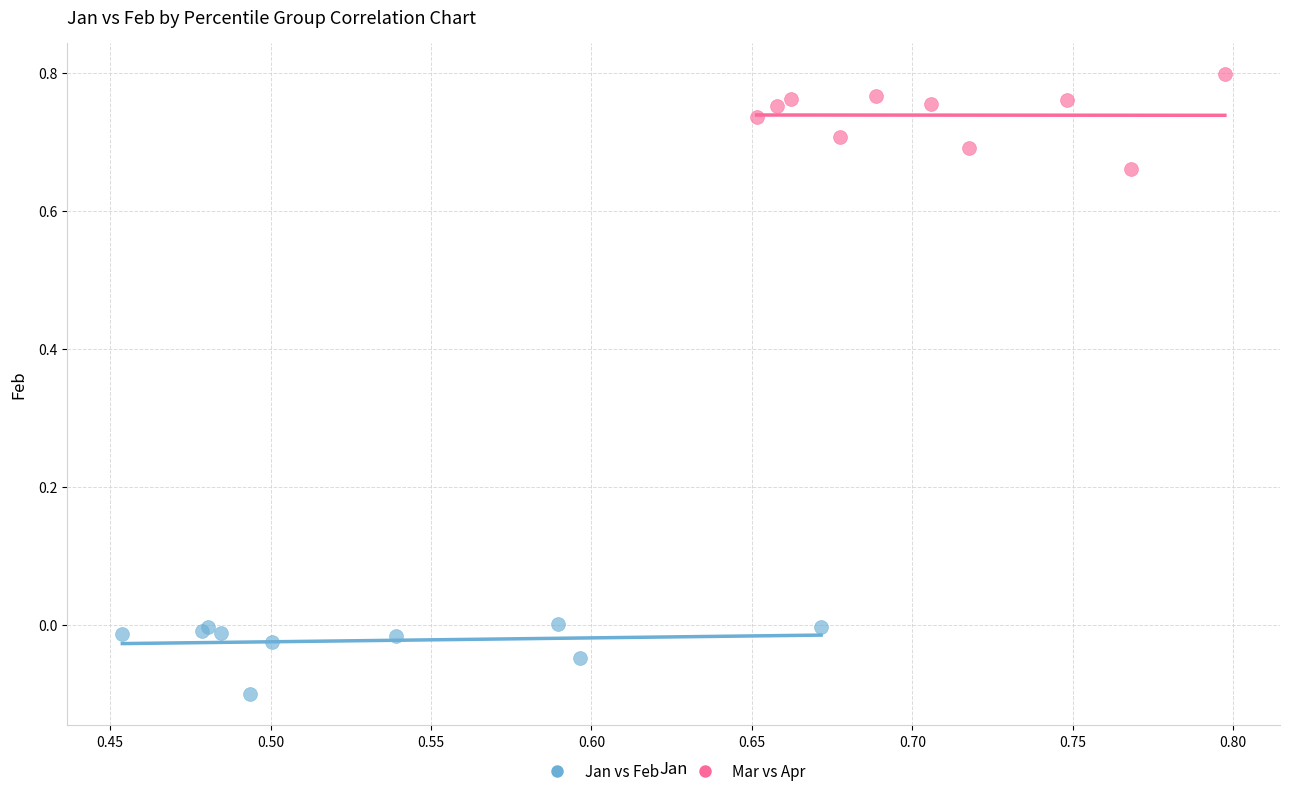

Which series reaches the maximum Y coordinate?

Mar vs Apr